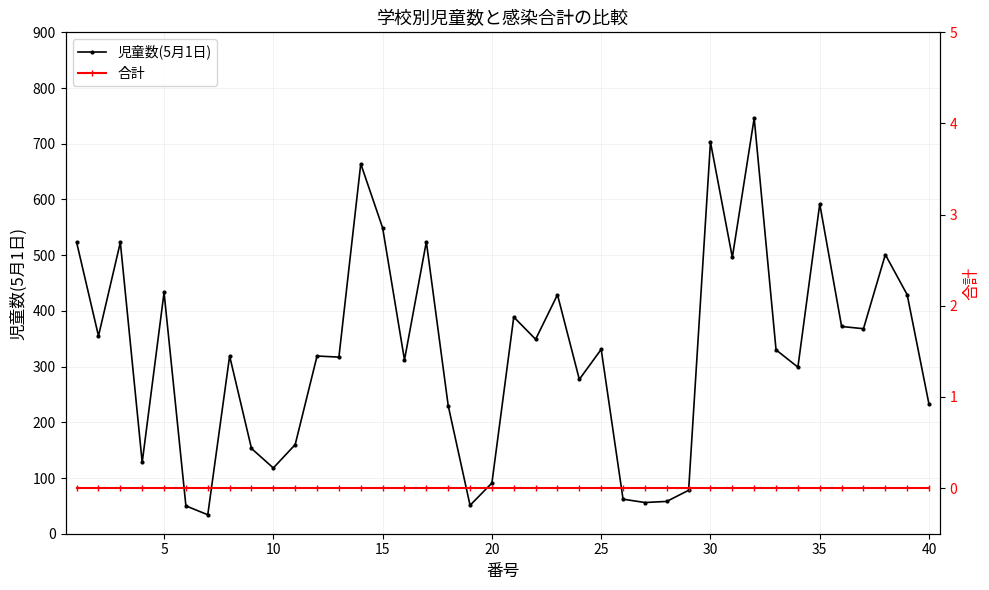

How many interior local peaks does the 児童数(5月1日) series have?

13